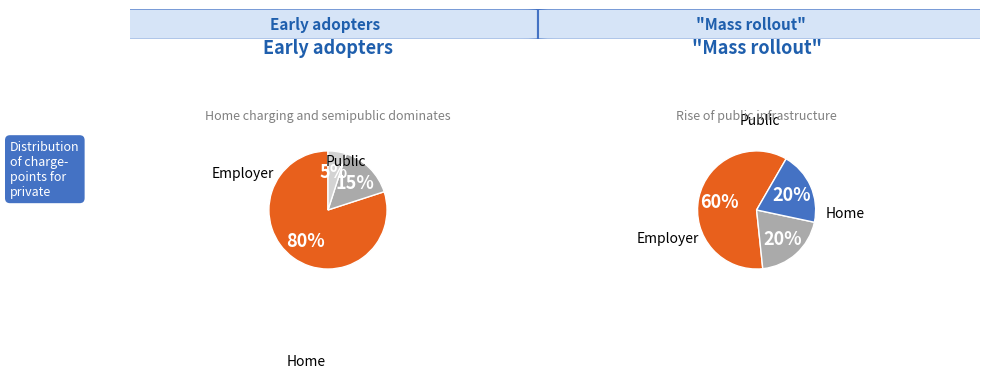

Is Day 10 the majority of the pie?

No